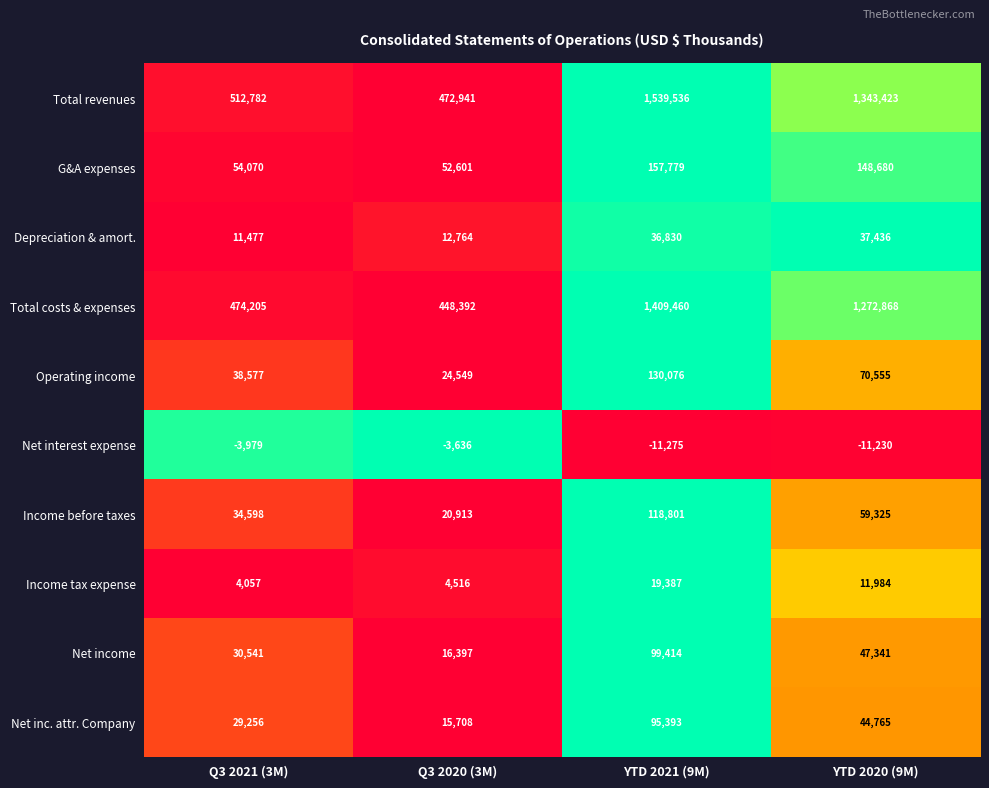

True or false: Total costs & expenses has a value of 1272868 at YTD 2020 (9M).

True